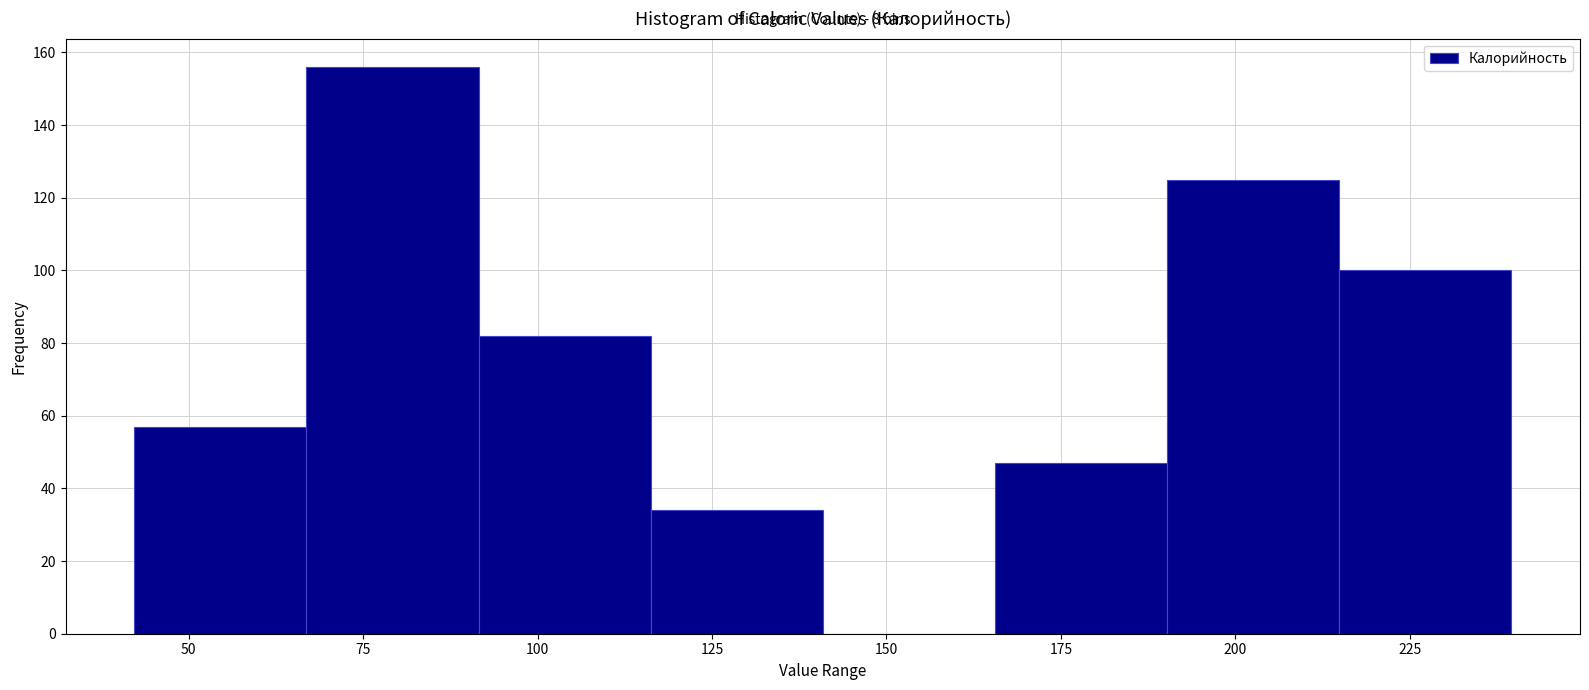

Which range on the x-axis has the tallest bar?

65 to 90